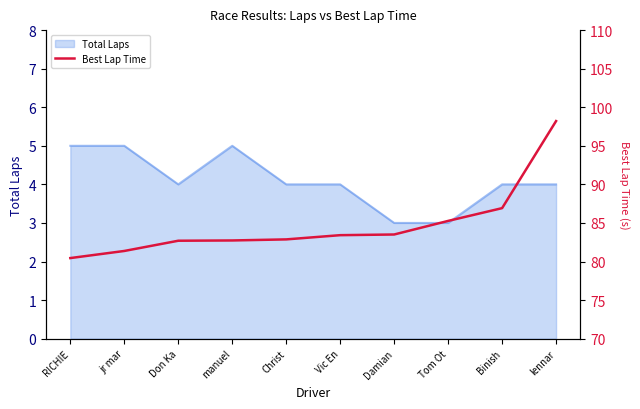

What is the smallest value displayed?

80.4